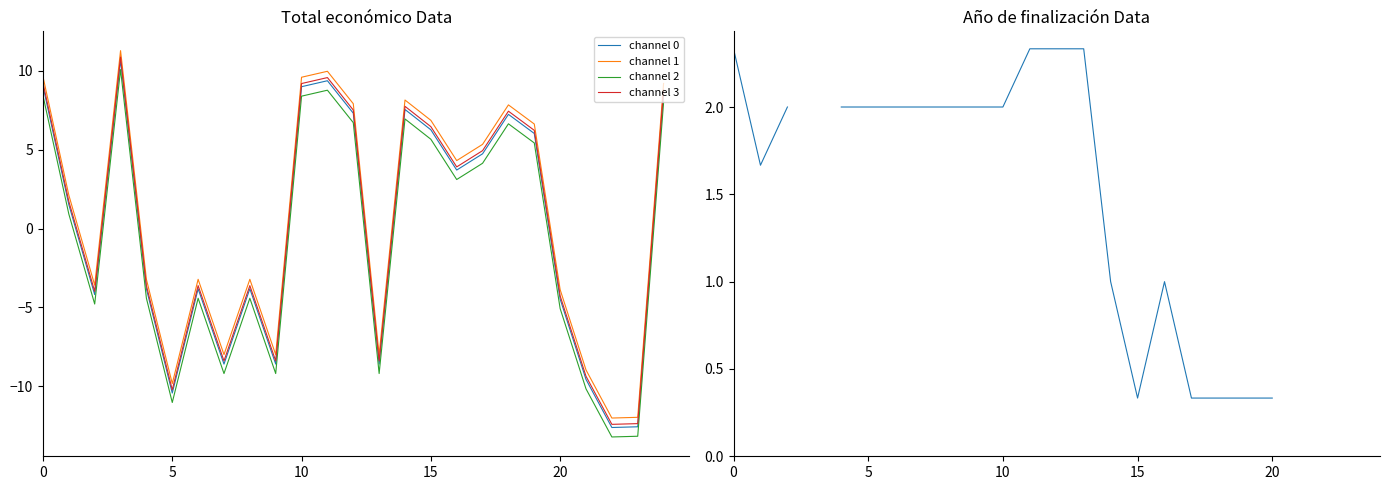

How many intersections are there between Año de finalización and channel 3?

5